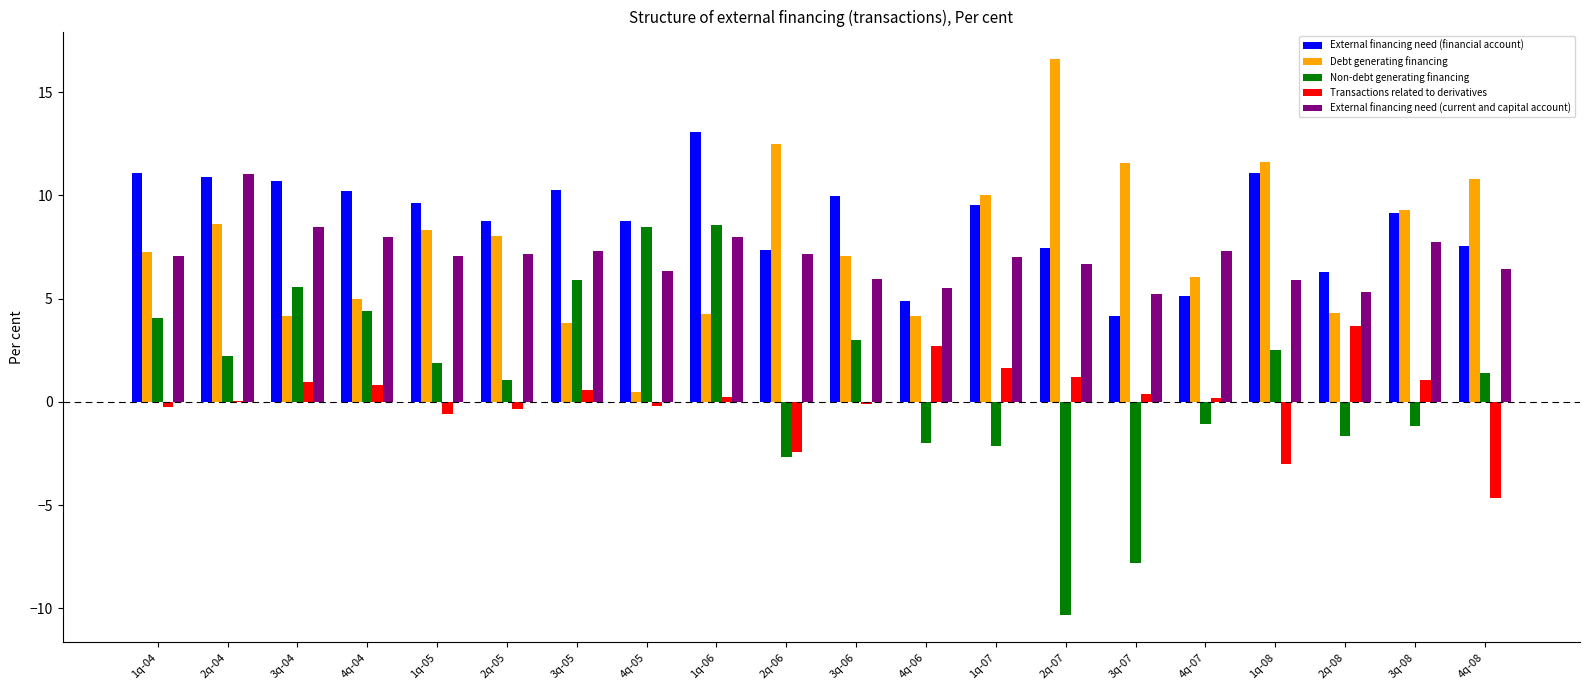

Is the value of External financing need (financial account) at 2q-08 greater than the value of Debt generating financing at 4q-04?

Yes